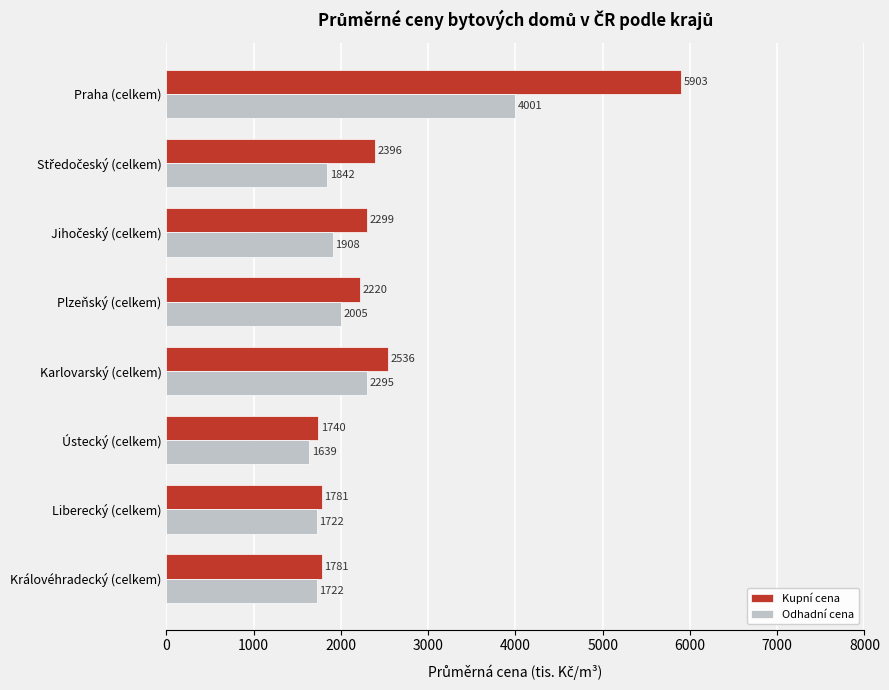

Which category has the lowest value in the Odhadní cena series?

Ústecký (celkem)